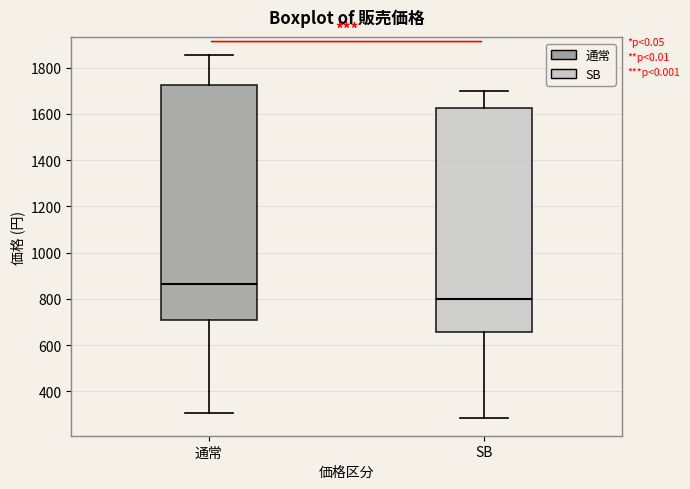

Which box's median line is the lowest?

SB